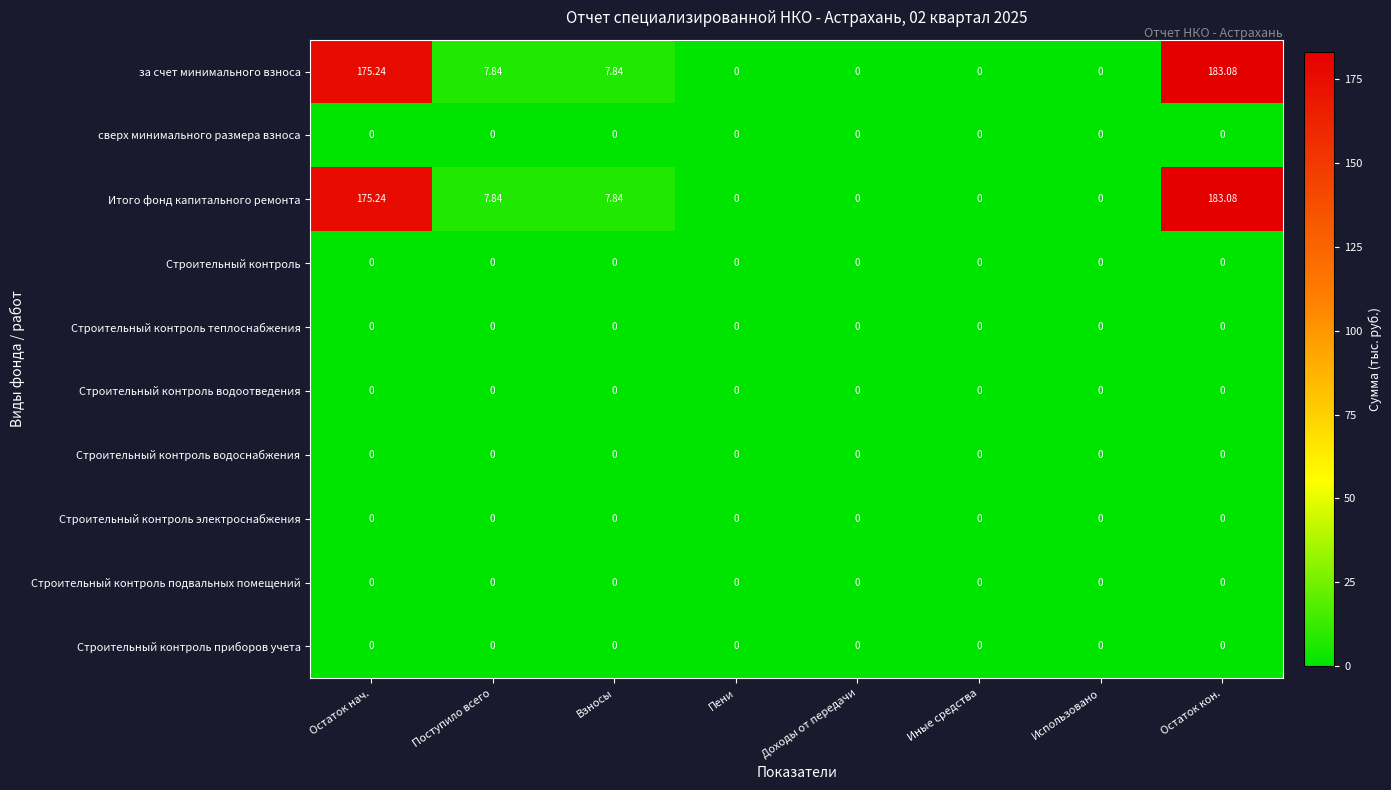

At which category is the sum across all series the highest?

Остаток кон.